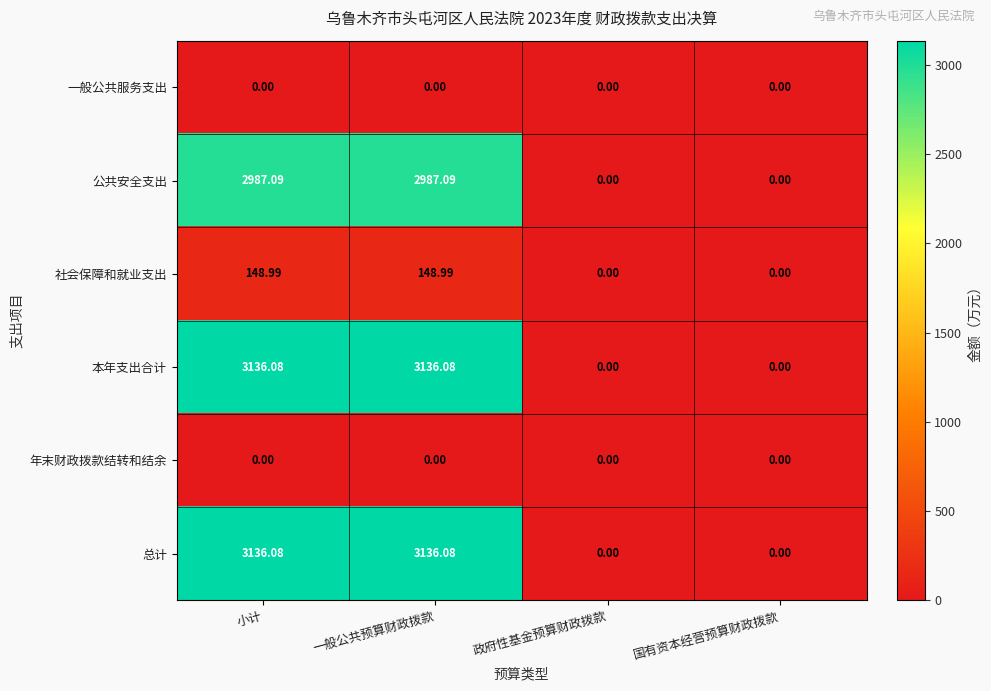

Is the value of 公共安全支出 at 国有资本经营预算财政拨款 greater than the value of 总计 at 一般公共预算财政拨款?

No